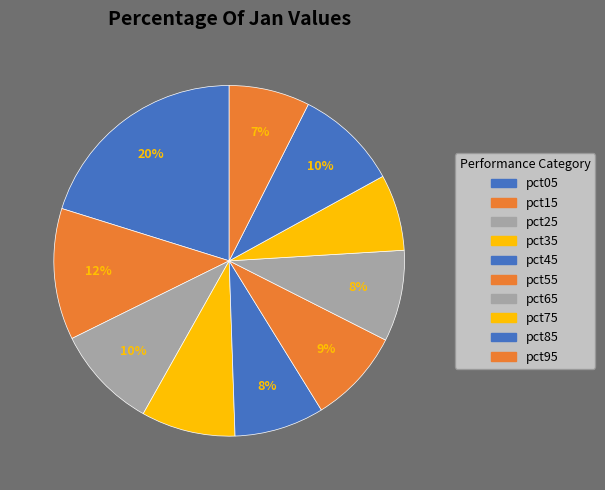

What is the change in value from pct85 to pct95?

-0.3